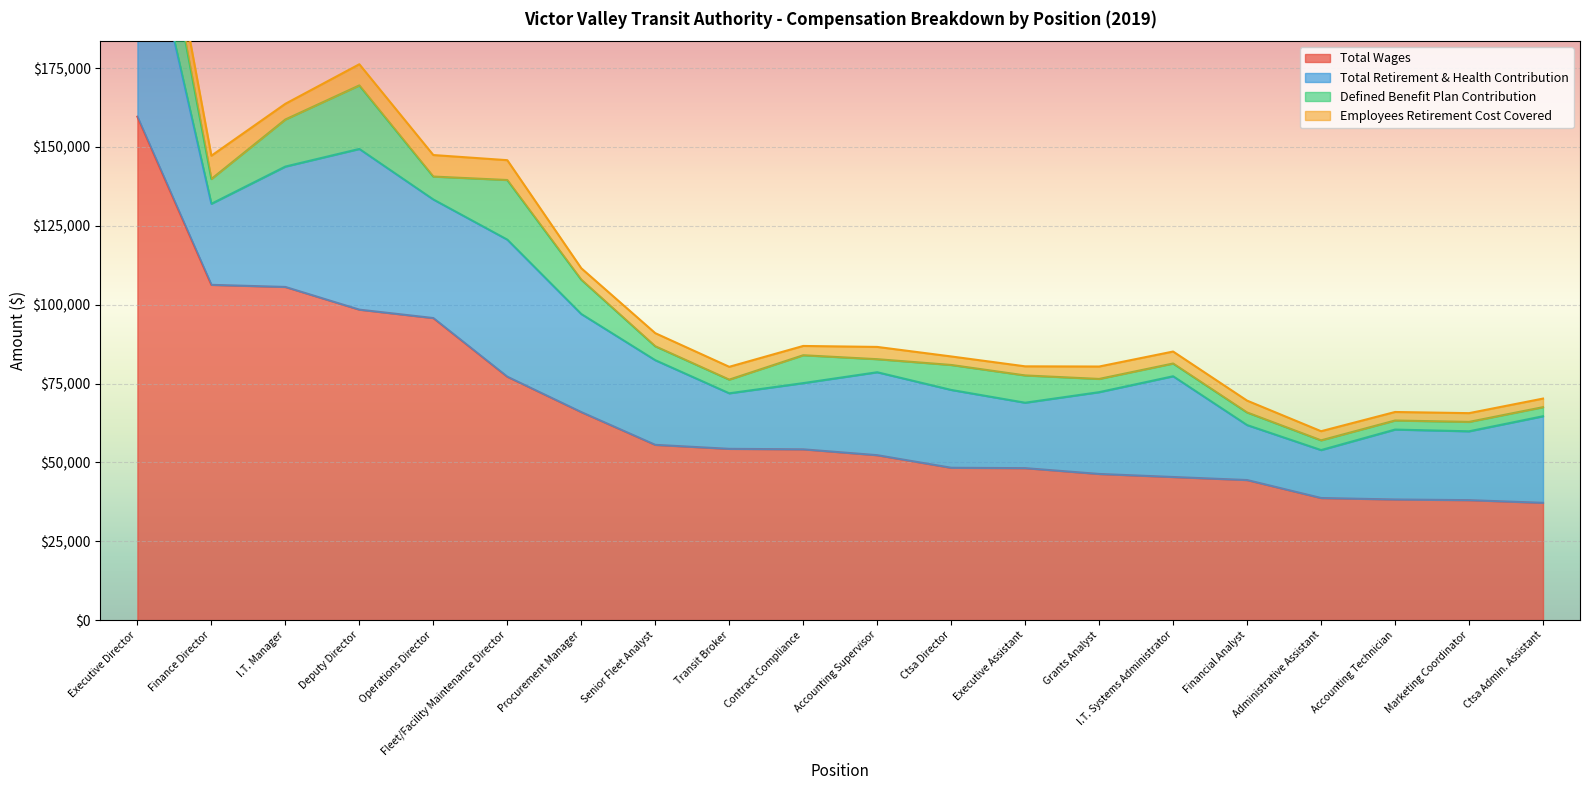

What is the label of the 13th point from the right?

Senior Fleet Analyst